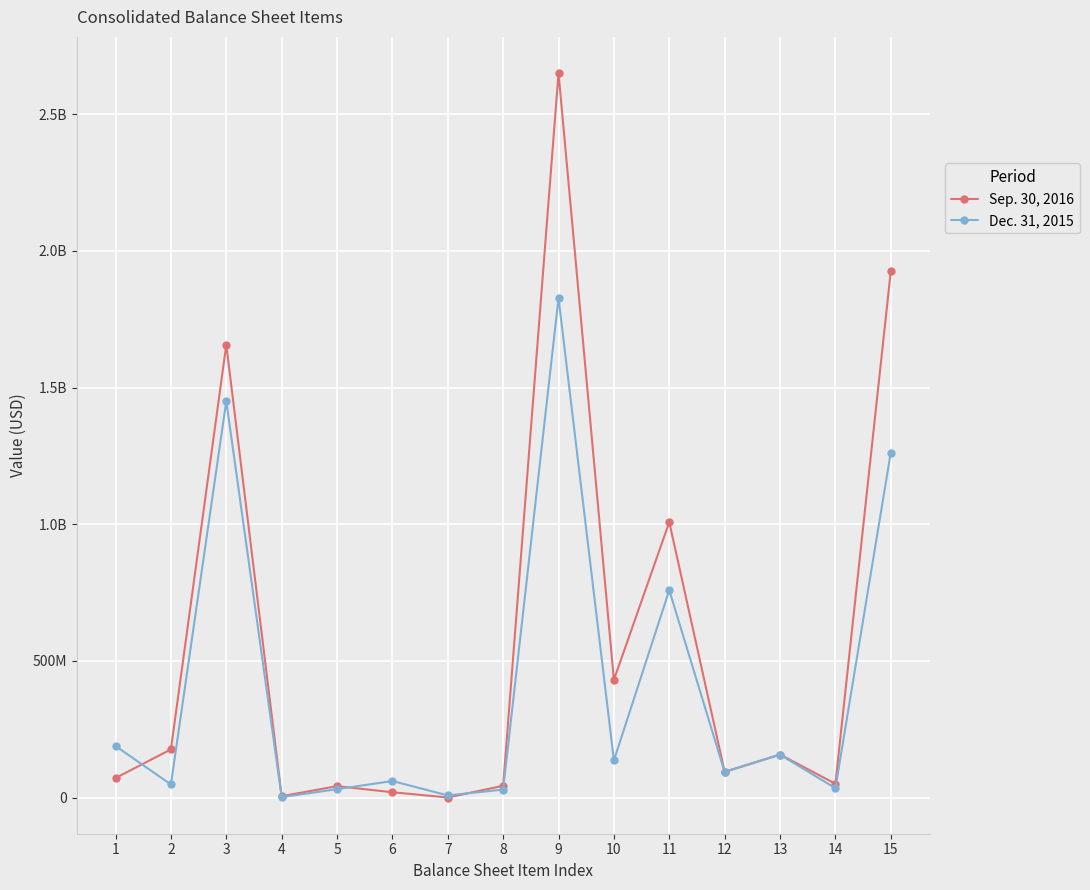

Reading left to right, extract all data points from this chart.

Sep. 30, 2016: 71613974	176615179	1656748937	5214998	41962338	19762787	493412	43326307	2650220728	431060399	1007736720	94330797	157662855	50823894	1924789186
Dec. 31, 2015: 188708687	48301244	1450334341	2022030	30870235	60845509	8082265	29558430	1827391944	136252135	758899661	93764994	157117130	34629595	1262301169